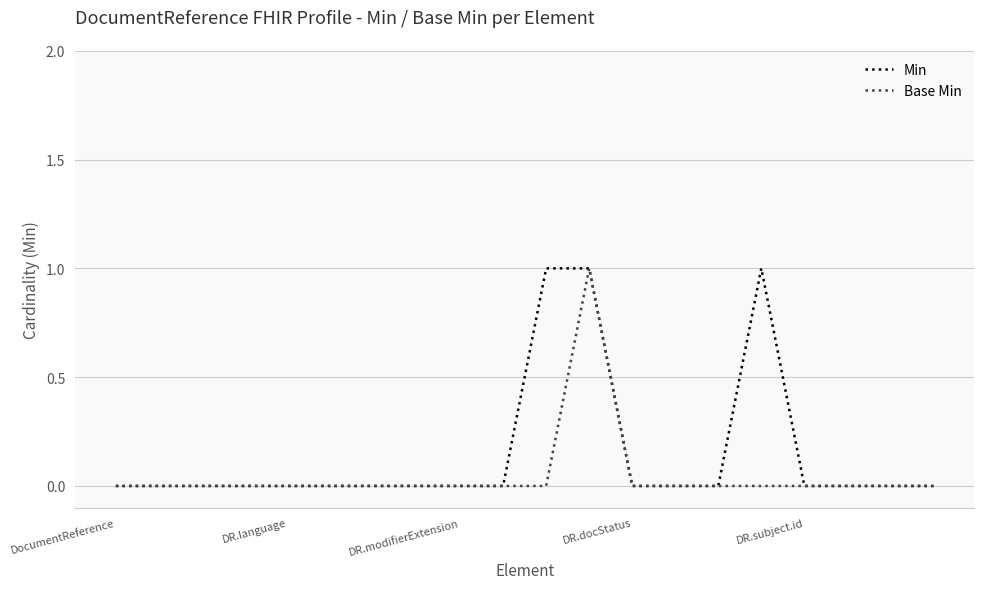

Rank the series by their average value, from lowest to highest.

Base Min, Min